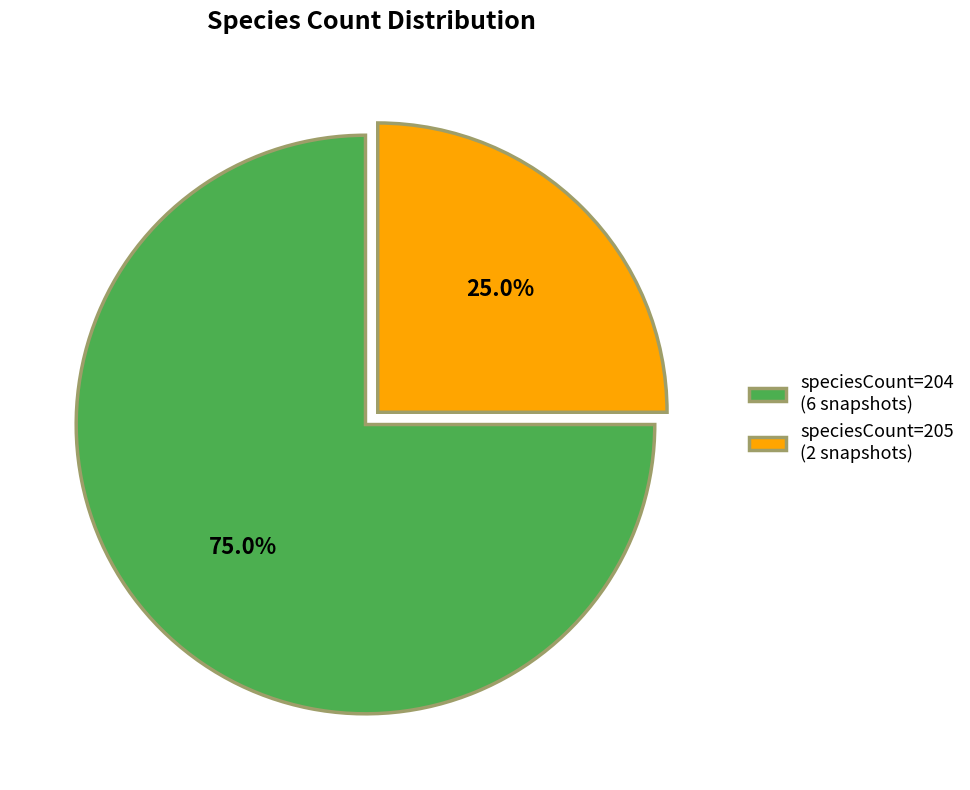

Is there a majority slice in this chart?

Yes